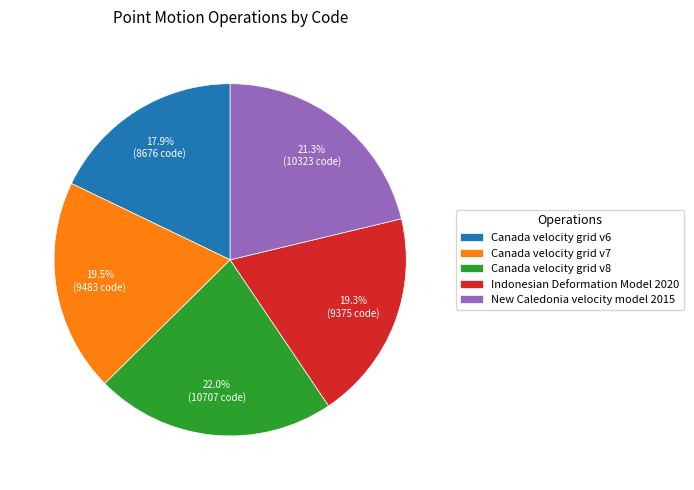

Between Canada velocity grid v7 and New Caledonia velocity model 2015, which is larger?

New Caledonia velocity model 2015